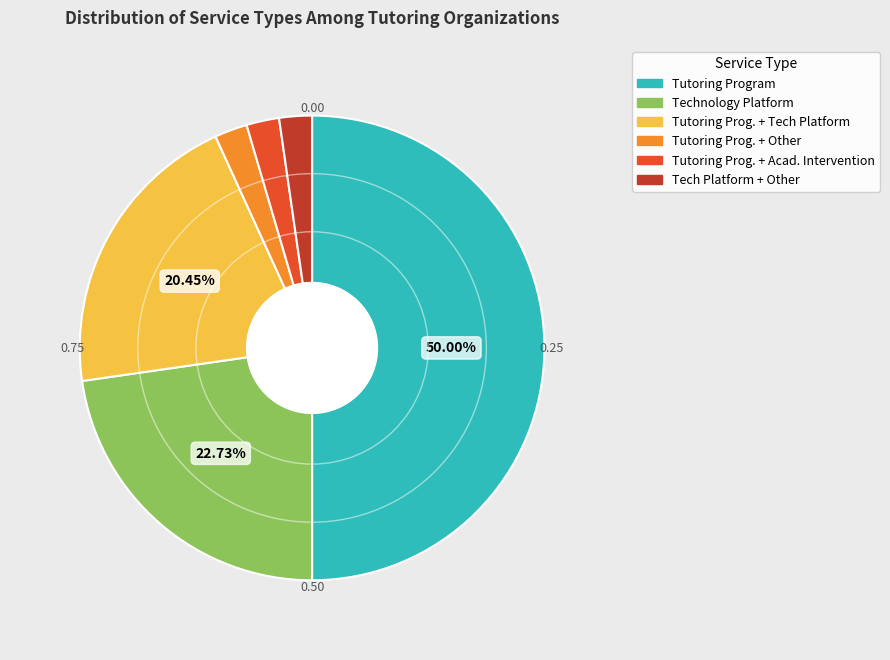

How many segments does this pie chart have?

6